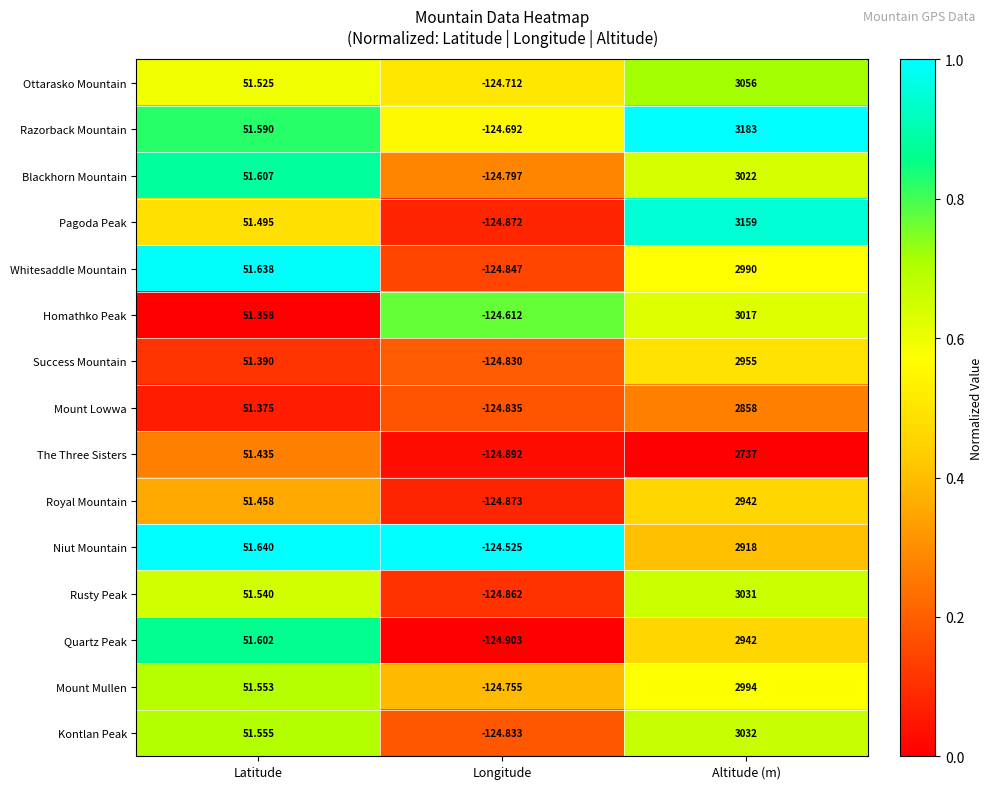

At which label is Royal Mountain closest to 1408?

Latitude